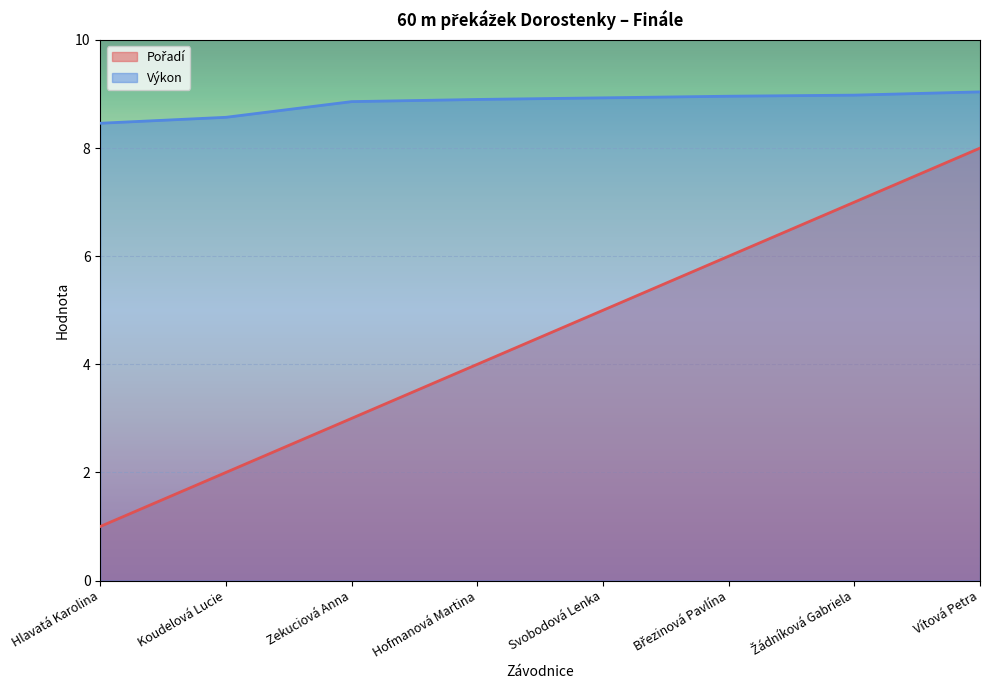

What is the sum of the Pořadí values at Hlavatá Karolina and Svobodová Lenka?

6.0